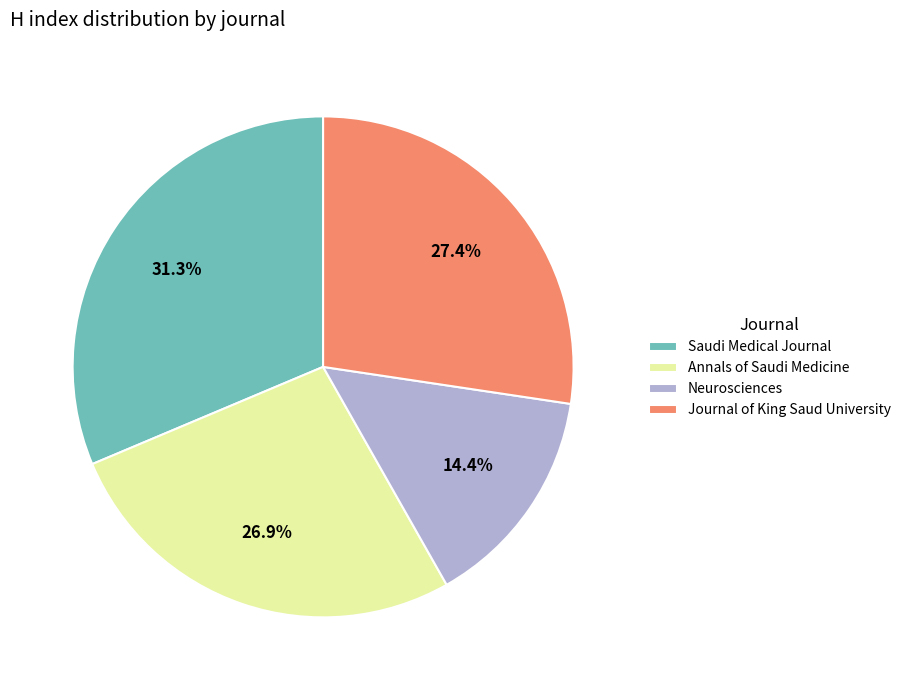

To the nearest percent, what percentage of the pie is Neurosciences?

14%